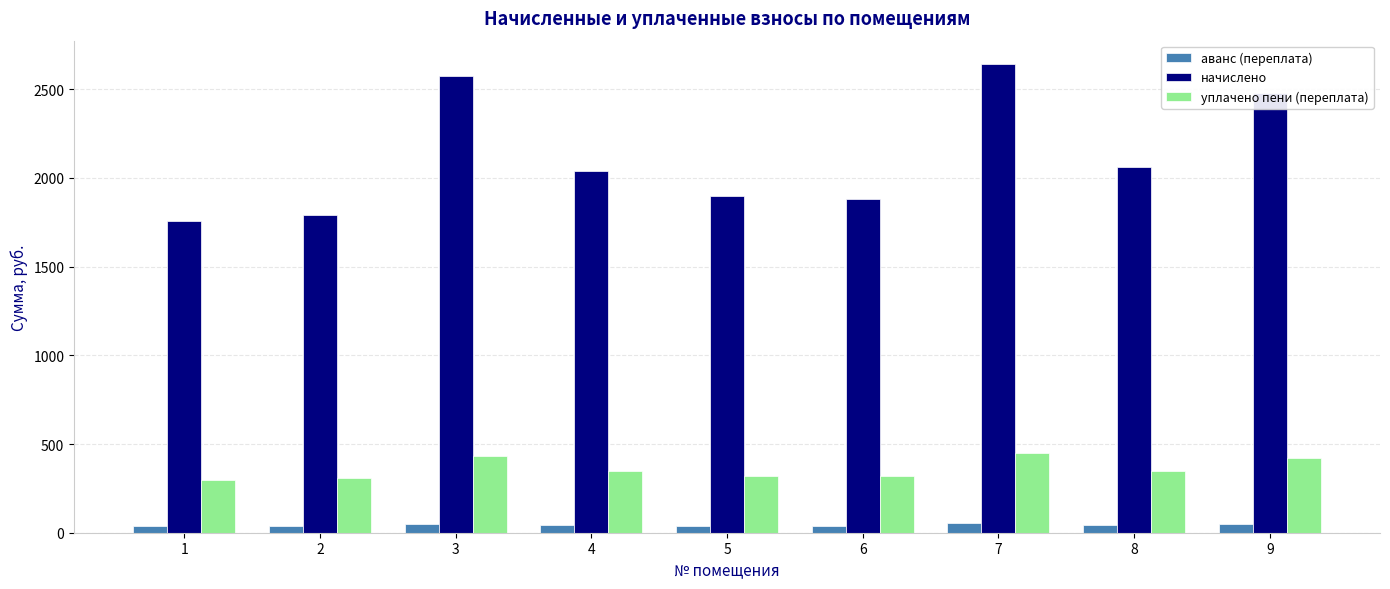

What is the difference between the maximum and minimum values in the начислено series?

883.4